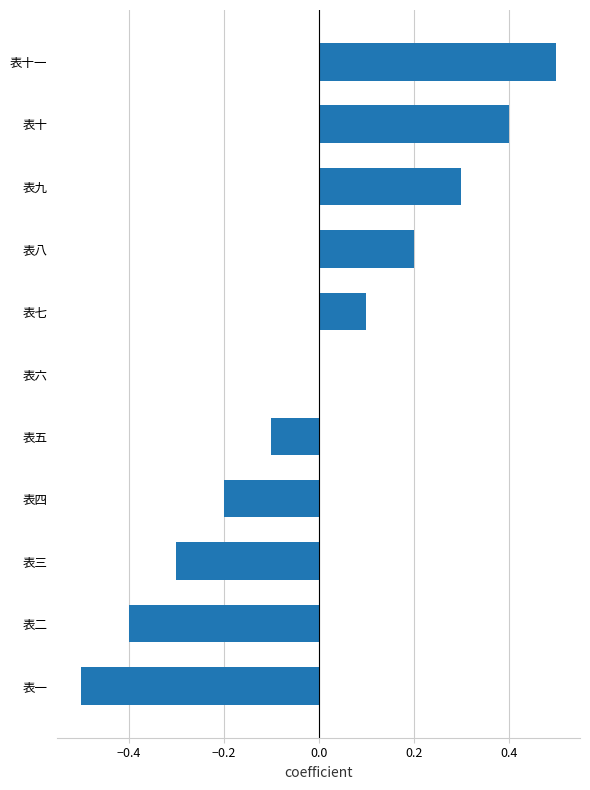

The value at 表一 is -0.7. True or false?

False